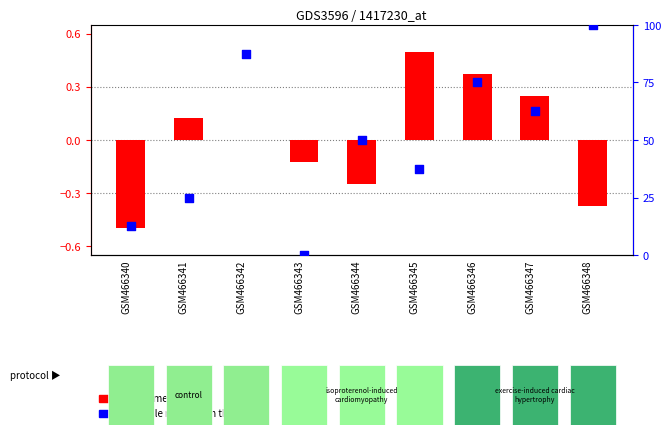

Is the value of transformed count at GSM466347 greater than the value of percentile rank within the sample at GSM466343?

Yes